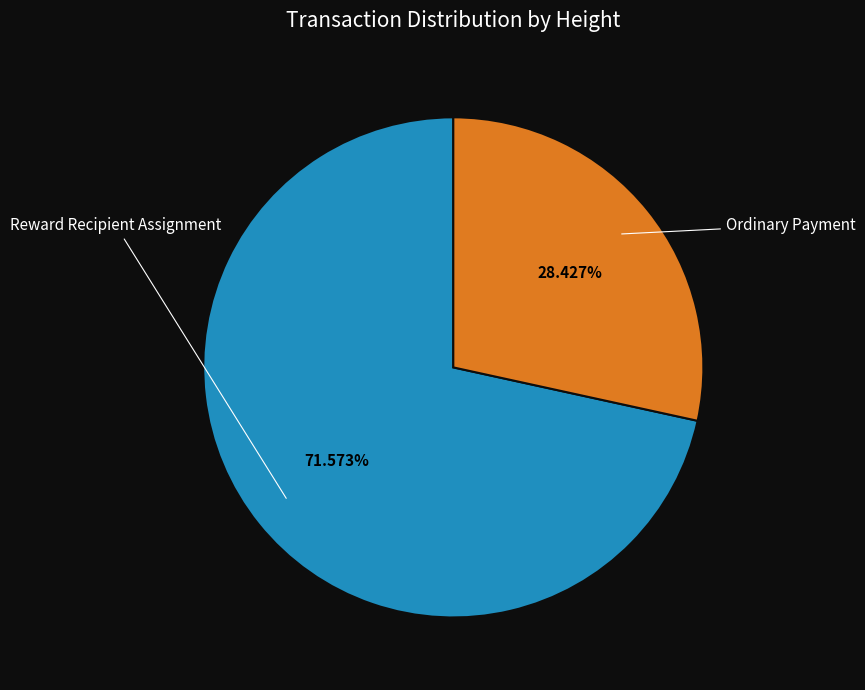

Does any single category account for the majority?

Yes